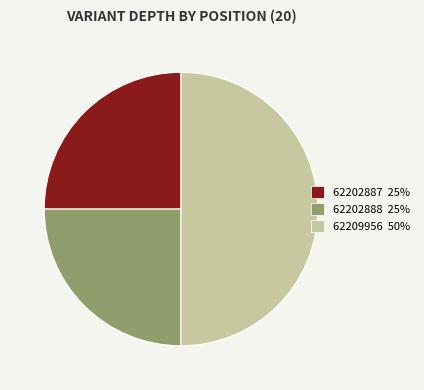

Does 62202888 25% account for over 50% of the chart?

No